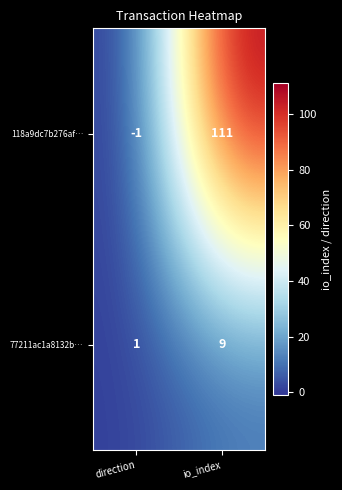

At which category is the sum across all series the highest?

io_index